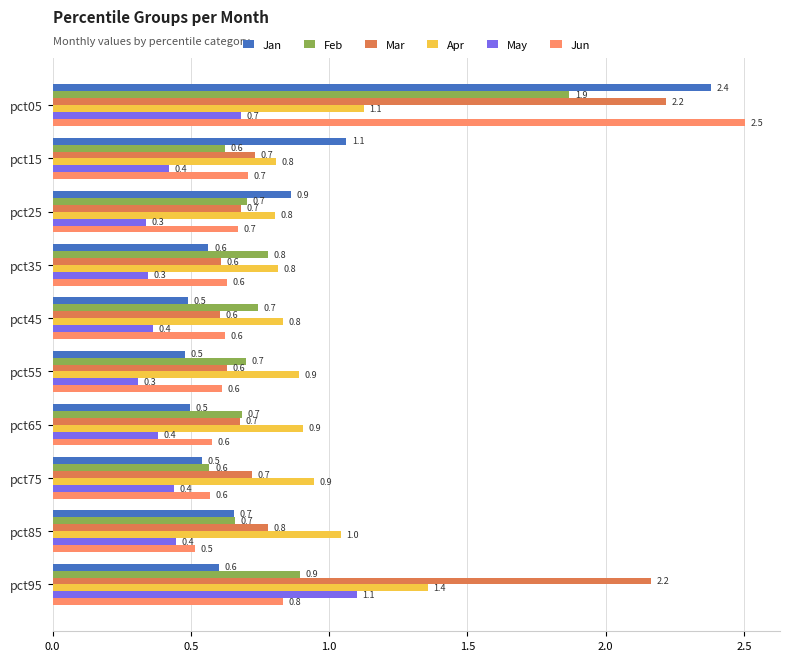

Is it true that Jan equals 0.2 at pct45?

False